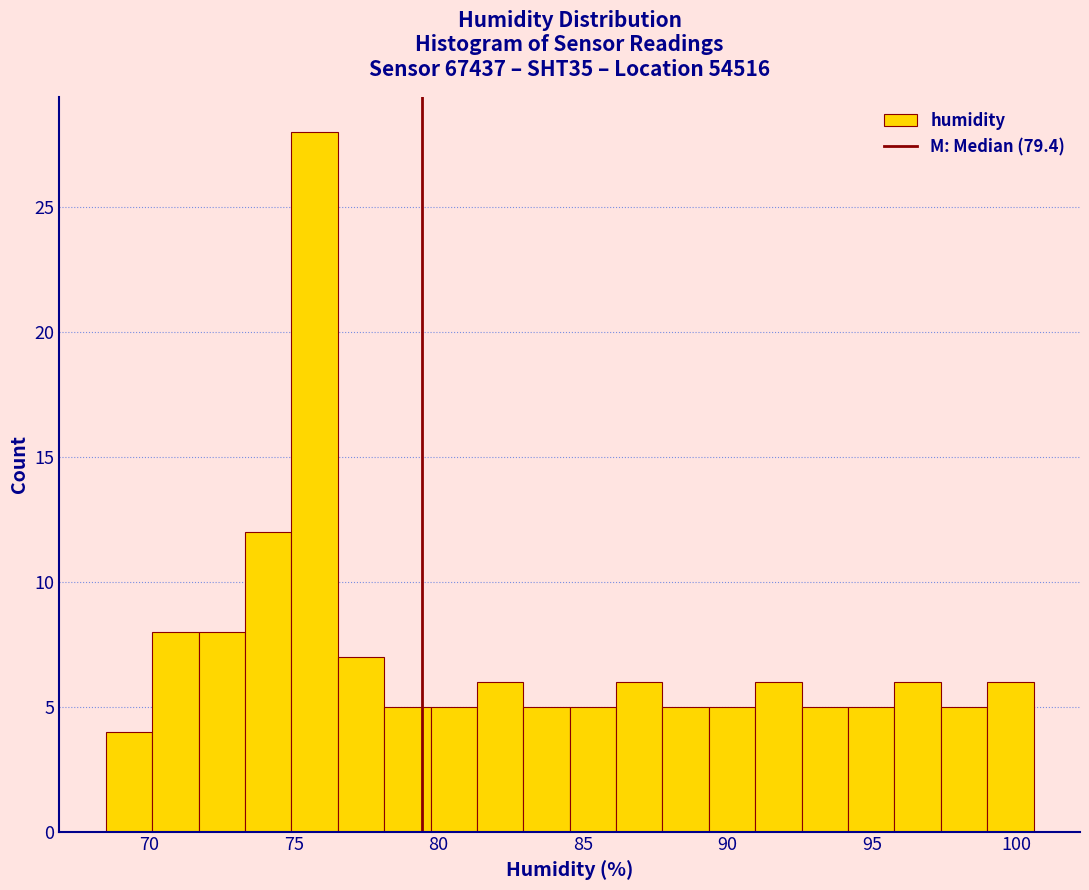

Read against the x-axis, roughly where is the centre of the tallest bar?

75.5